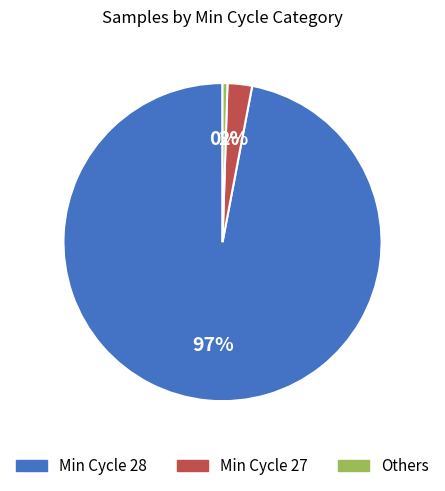

How many segments does this pie chart have?

3